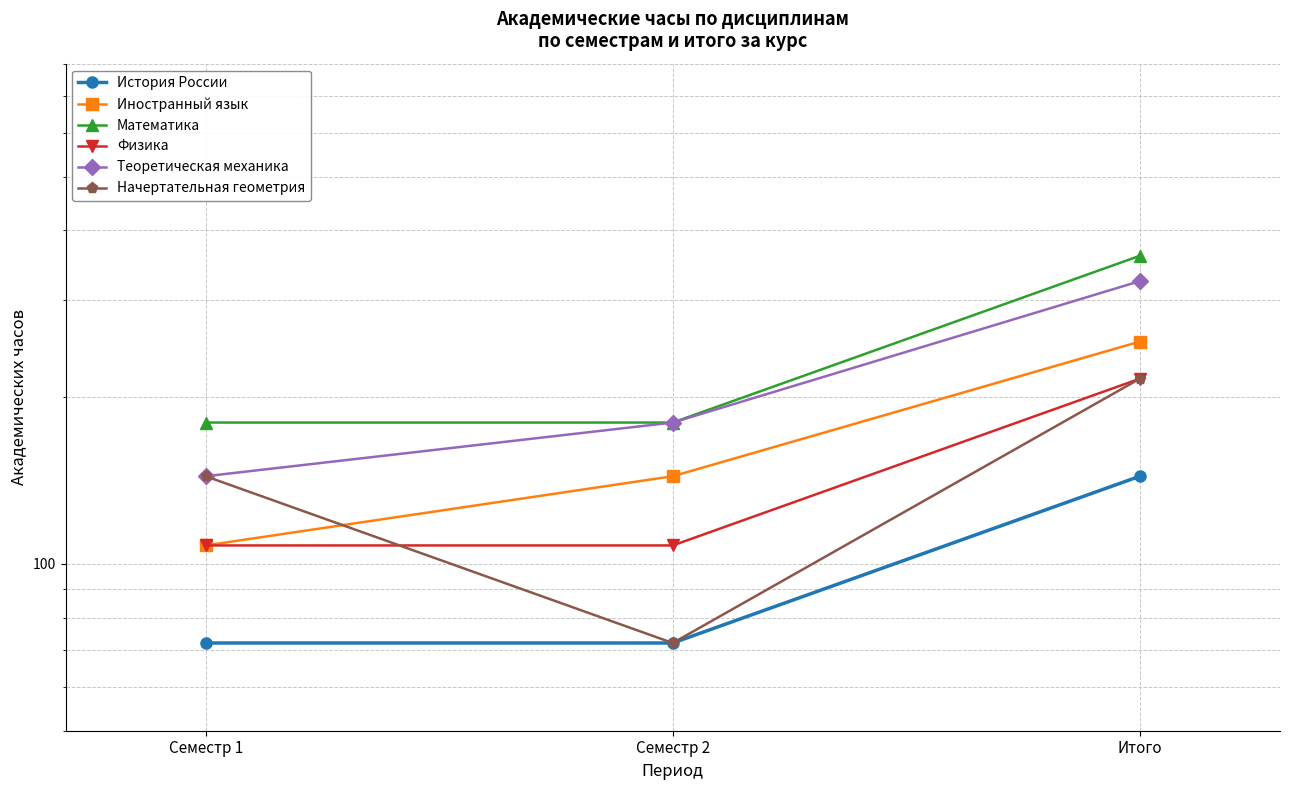

Count the number of categories in the chart.

3